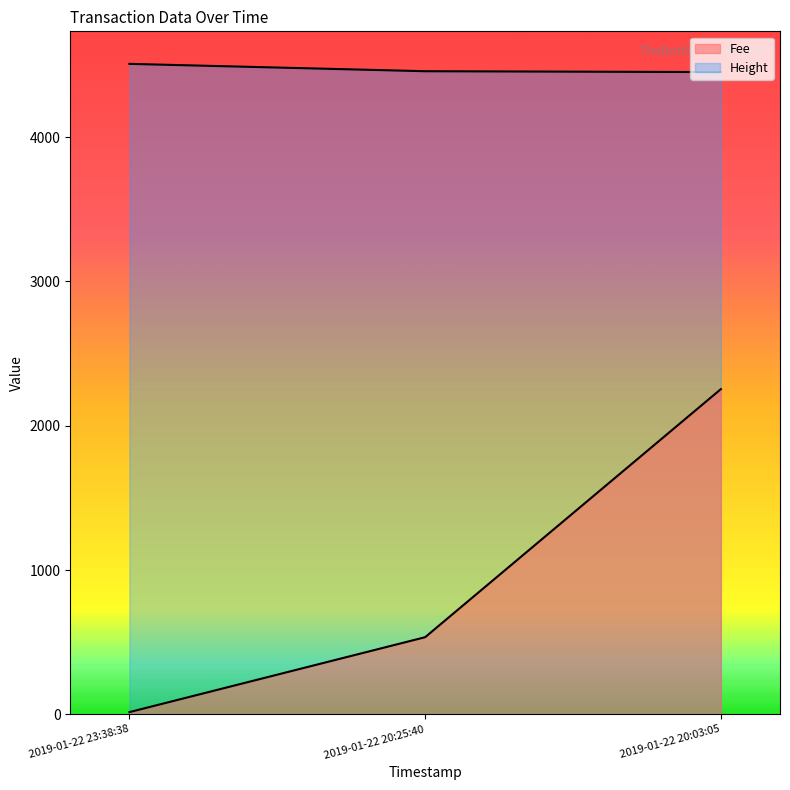

At how many categories does at least one series exceed 3122?

3